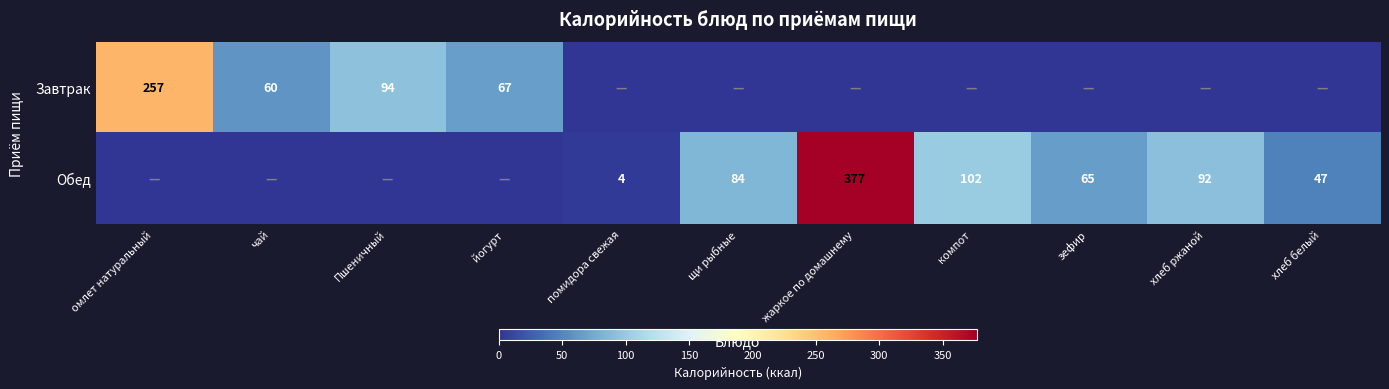

The Обед series shows 65 at компот. True or false?

False